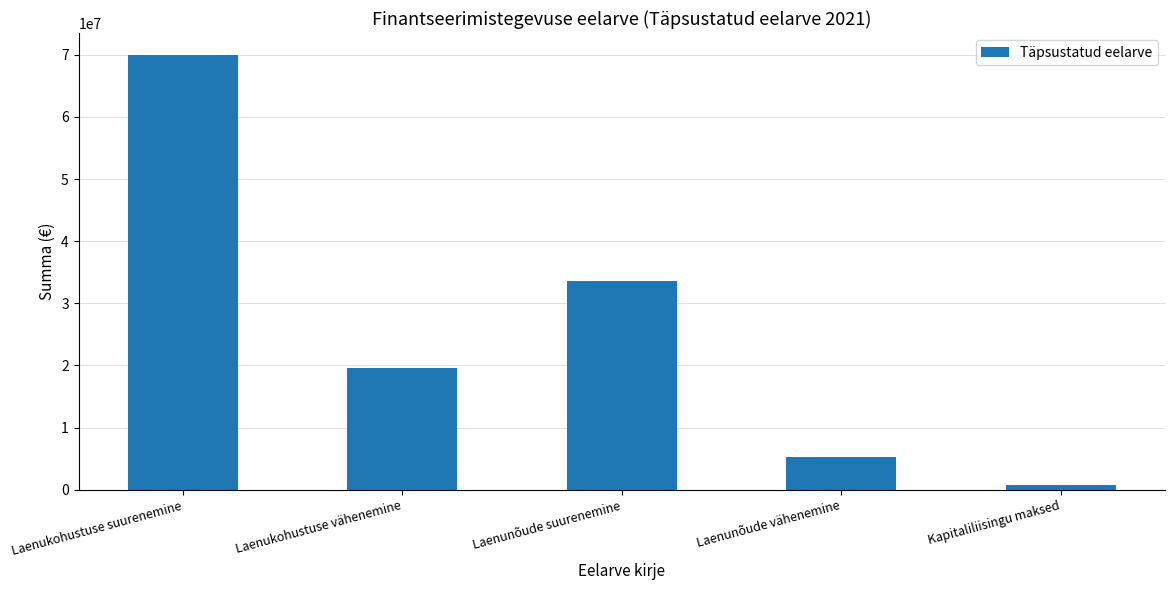

Which label corresponds to the smallest value in the chart?

Kapitaliliisingu maksed